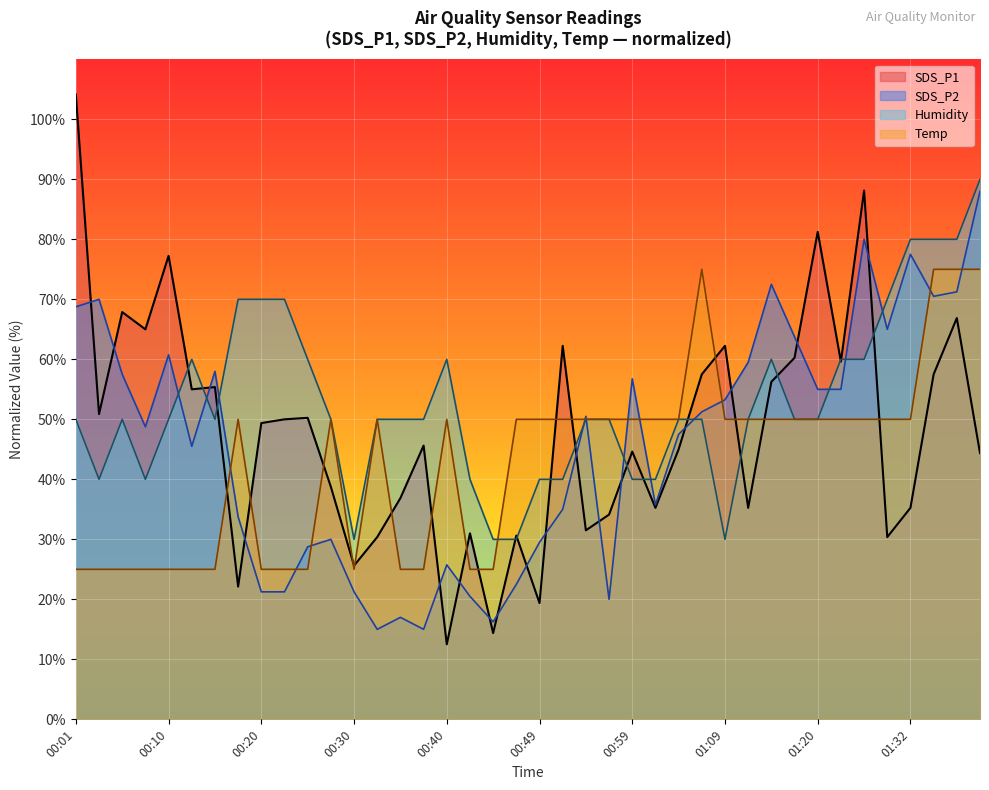

What is the maximum value for Temp?

75.0